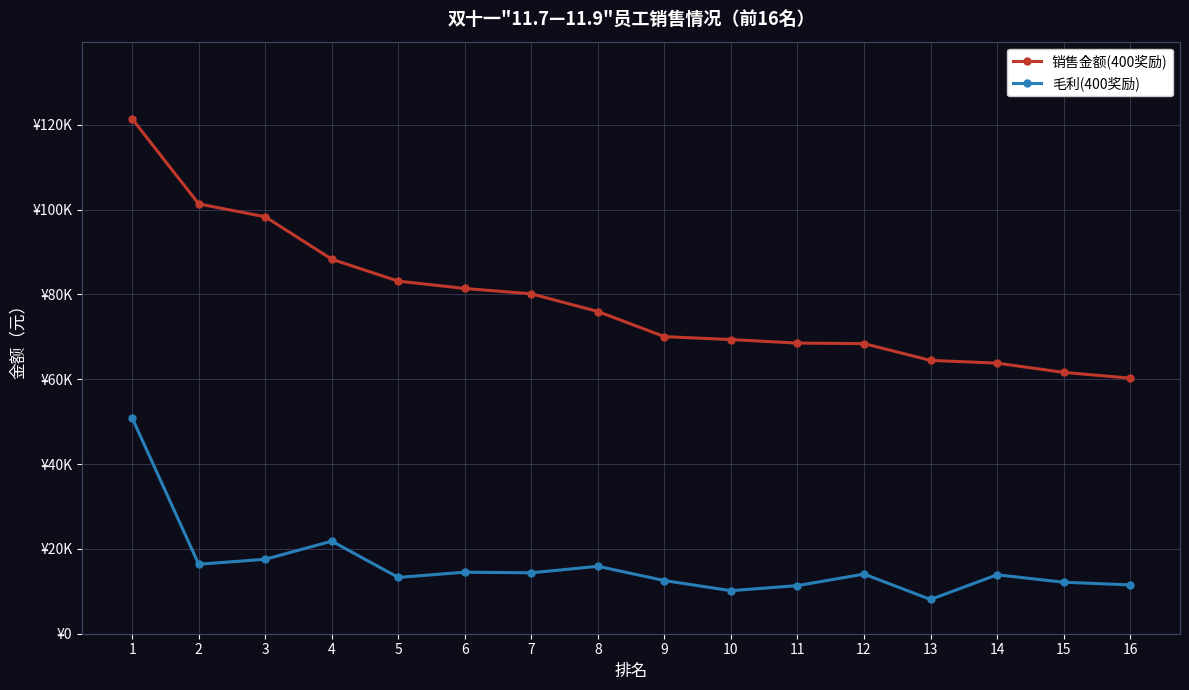

Is the value of 毛利(400奖励) at 12 greater than the value of 销售金额(400奖励) at 8?

No